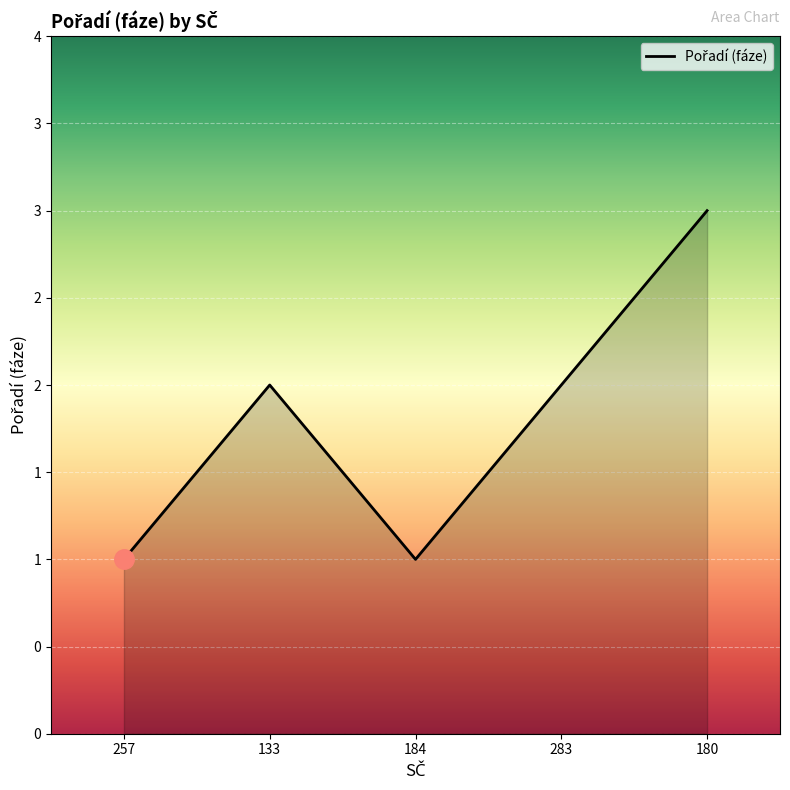

At which label is the value closest to 2?

133